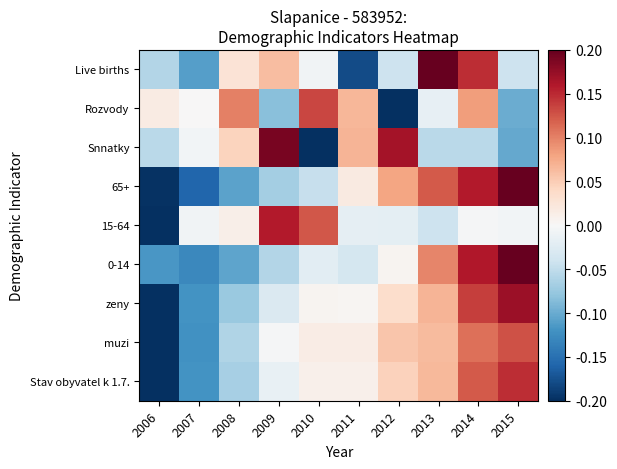

Count the number of data series in this chart.

9